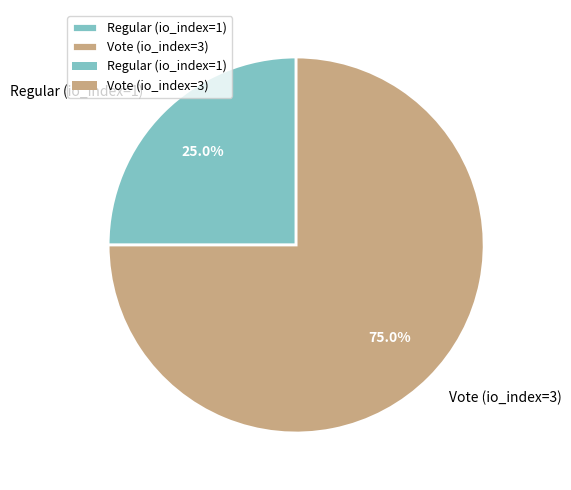

True or false: Vote (io_index=3) accounts for 81% of the total.

False